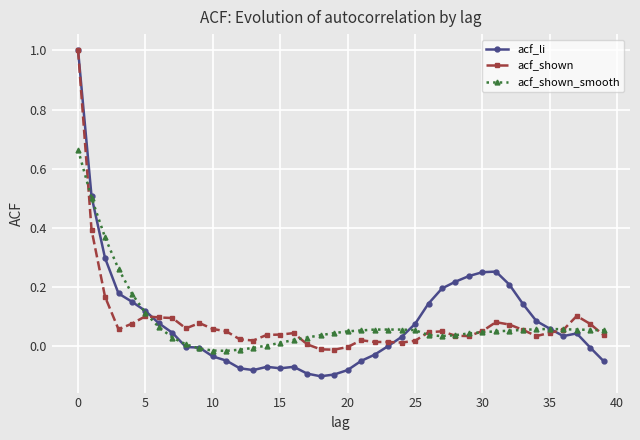

Which series has the largest range (max minus min)?

acf_li